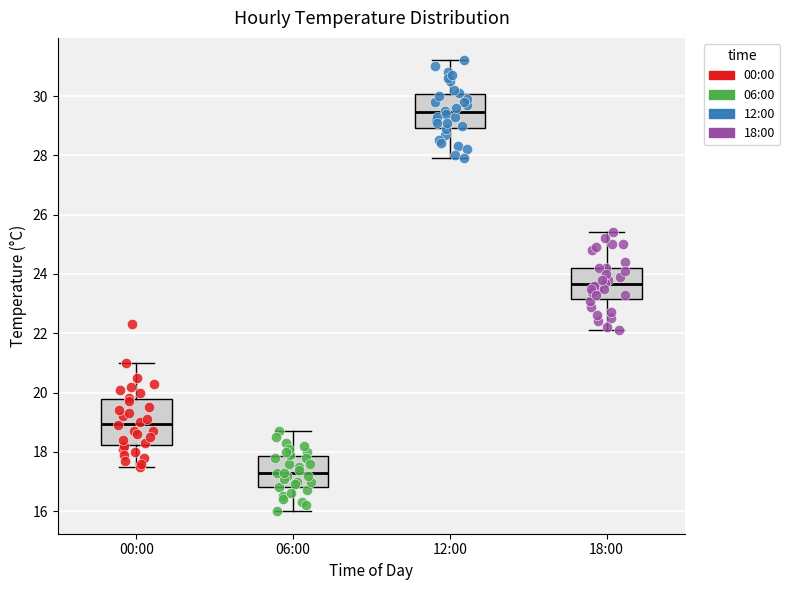

Reading left to right, transcribe this box plot: for each box, give where its median line is, the range the box spans, and where its two whiskers end, as read against the y-axis. The values are not printed on the chart, so give them approximately, as read against the axis.

00:00: median 19.0, box 18.2 to 19.8, whiskers 17.6 to 21.0
06:00: median 17.4, box 16.8 to 17.8, whiskers 16.0 to 18.8
12:00: median 29.4, box 29.0 to 30.0, whiskers 28.0 to 31.2
18:00: median 23.6, box 23.2 to 24.2, whiskers 22.2 to 25.4